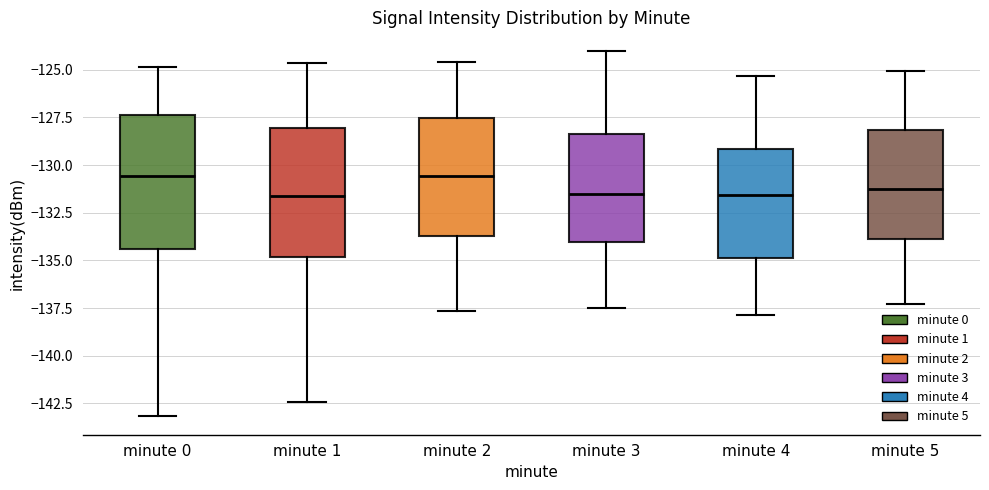

Reading left to right, transcribe this box plot: for each box, give where its median line is, the range the box spans, and where its two whiskers end, as read against the y-axis. The values are not printed on the chart, so give them approximately, as read against the axis.

minute 0: median -130.5, box -134.5 to -127.5, whiskers -143.0 to -125.0
minute 1: median -131.5, box -135.0 to -128.0, whiskers -142.5 to -124.5
minute 2: median -130.5, box -133.5 to -127.5, whiskers -137.5 to -124.5
minute 3: median -131.5, box -134.0 to -128.5, whiskers -137.5 to -124.0
minute 4: median -131.5, box -135.0 to -129.0, whiskers -138.0 to -125.5
minute 5: median -131.0, box -134.0 to -128.0, whiskers -137.5 to -125.0